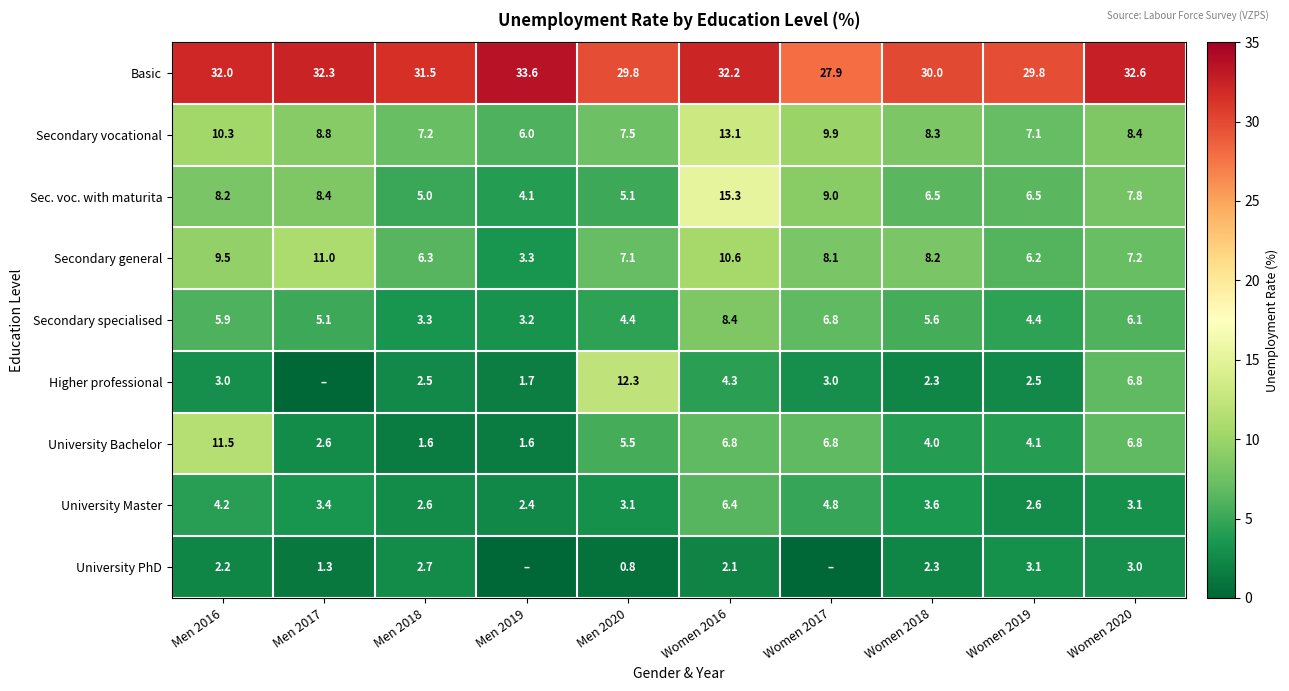

What is the lowest value of the Secondary general series?

3.3